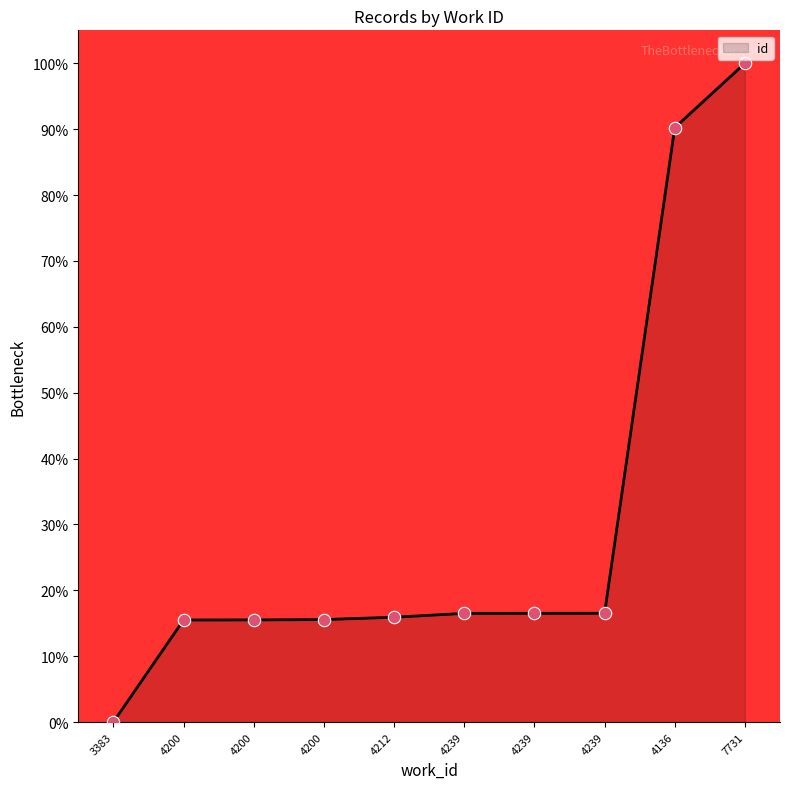

Approximately how many times larger is the value at 4212 compared to 4239?

1.0